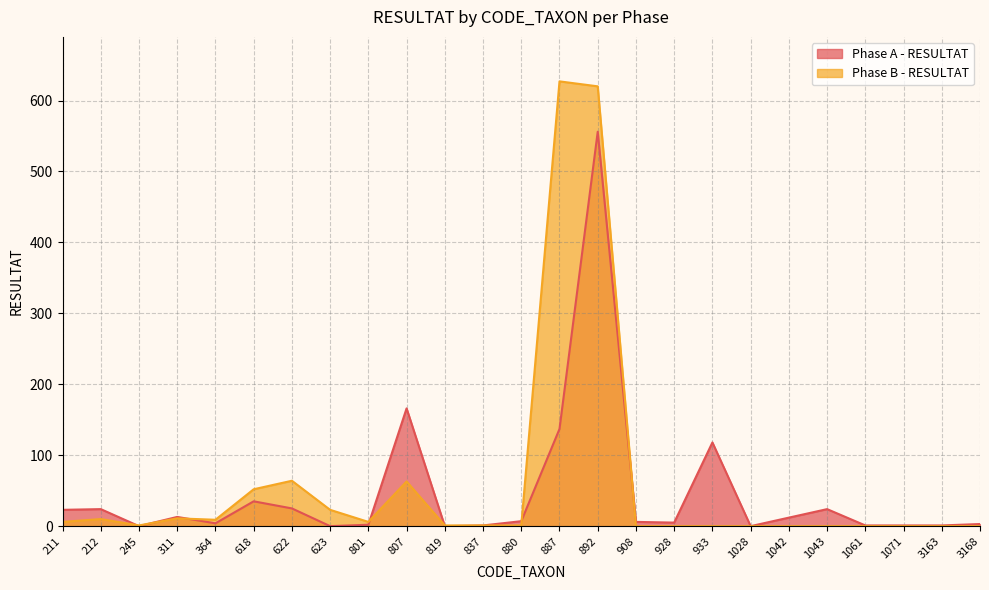

Where is the first local minimum for Phase A - RESULTAT?

245